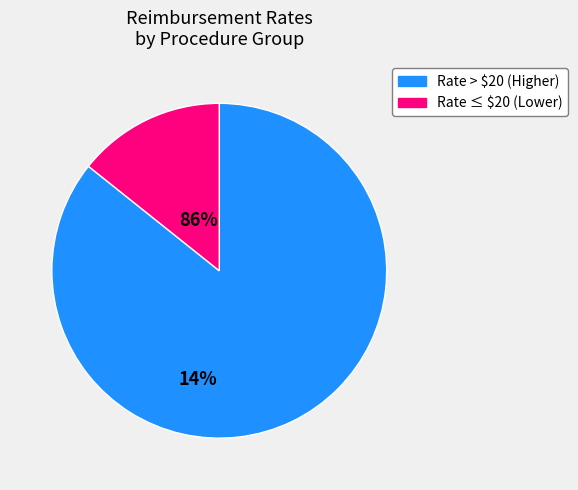

Is there a majority slice in this chart?

Yes